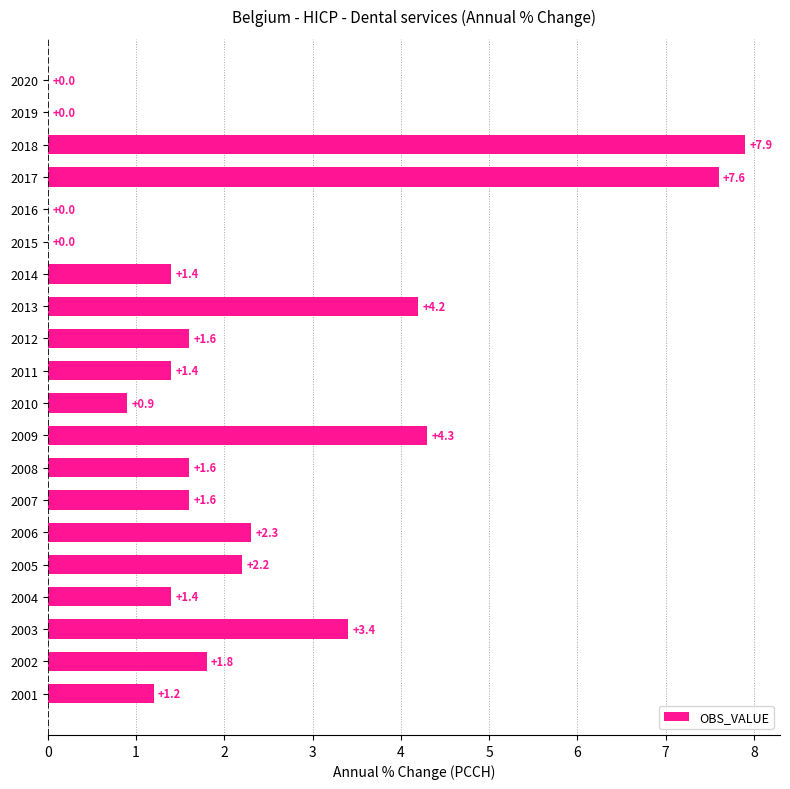

Where is the data nearest to the value 3?

2003